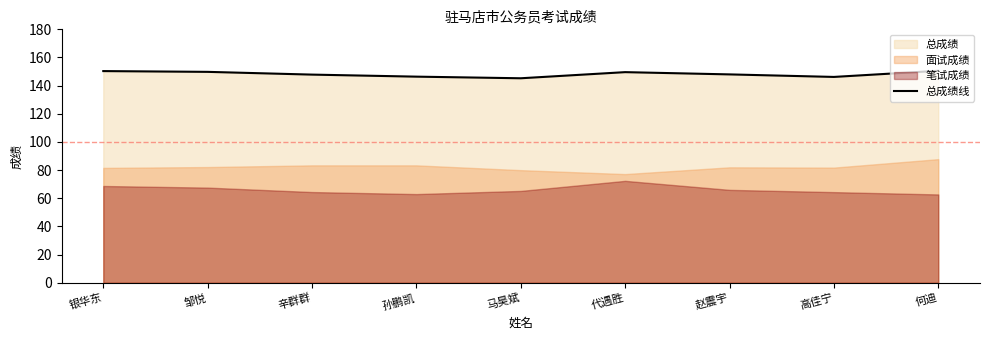

List the labels in order of value, largest first.

何迪, 银华东, 邹悦, 代遇胜, 赵震宇, 辛群群, 孙鹏凯, 高佳宁, 马昊斌